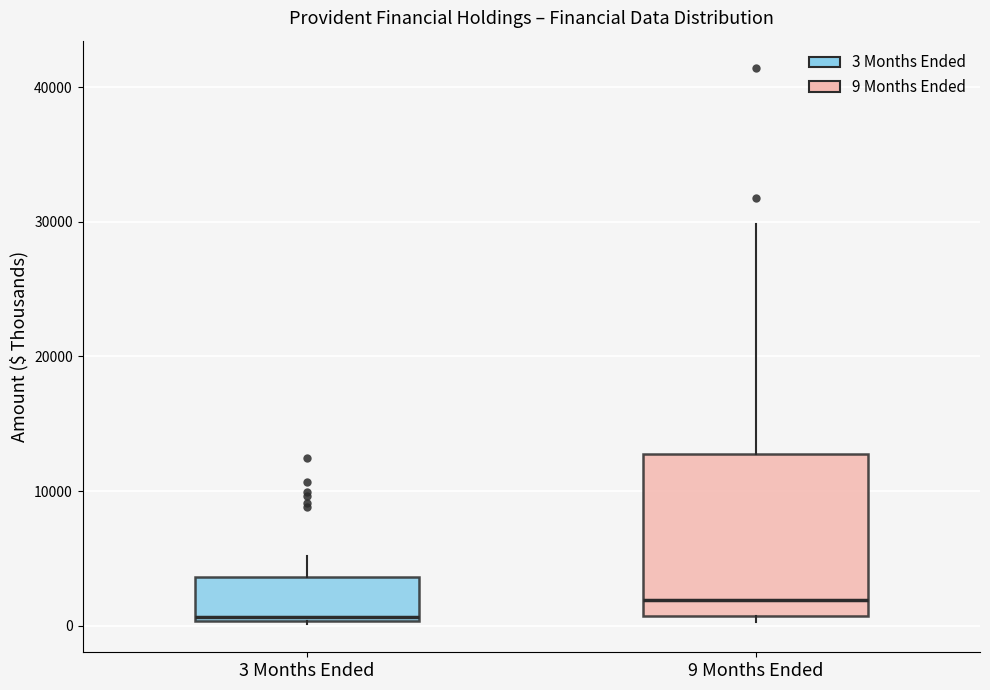

Comparing the boxes themselves (not the whiskers), which one is the tallest?

9 Months Ended